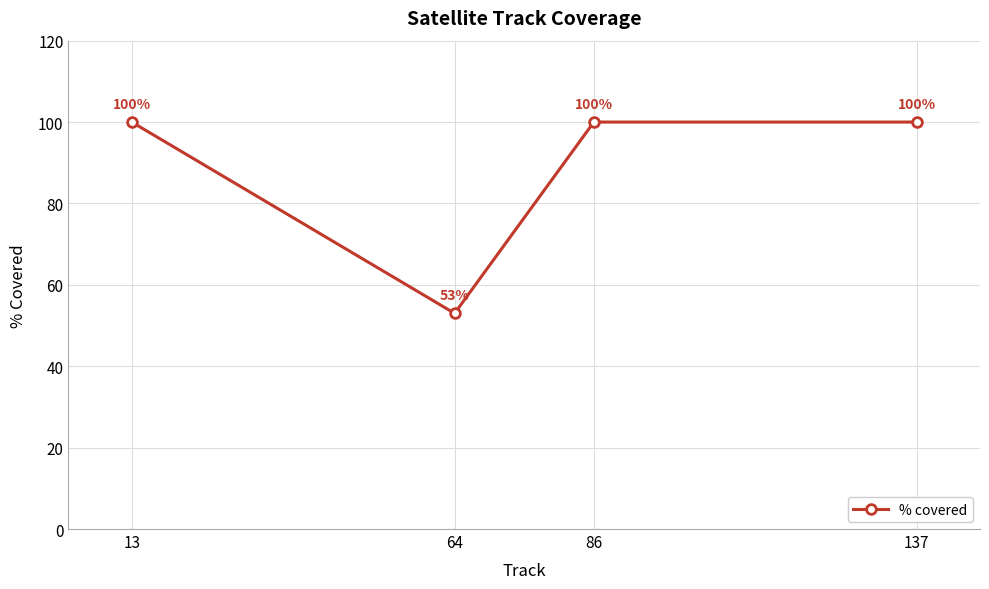

Which category has the lowest value across all series?

64